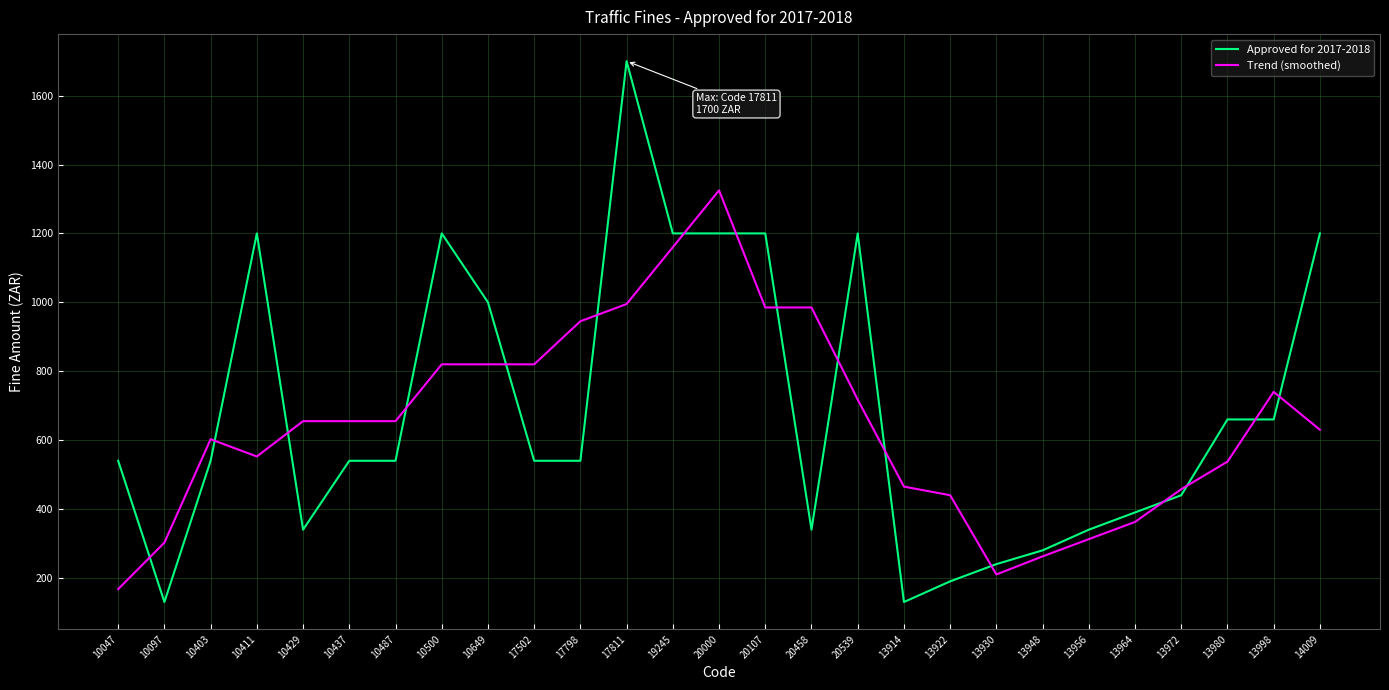

Reading left to right, what are all the values shown in this chart?

Approved for 2017-2018: 10047=540.0	10097=130.0	10403=540.0	10411=1200.0	10429=340.0	10437=540.0	10487=540.0	10500=1200.0	10649=1000.0	17502=540.0	17798=540.0	17811=1700.0	19245=1200.0	20000=1200.0	20107=1200.0	20458=340.0	20539=1200.0	13914=130.0	13922=190.0	13930=240.0	13948=280.0	13956=340.0	13964=390.0	13972=440.0	13980=660.0	13998=660.0	14009=1200.0
Trend (smoothed): 10047=167.5	10097=302.5	10403=602.5	10411=552.5	10429=655.0	10437=655.0	10487=655.0	10500=820.0	10649=820.0	17502=820.0	17798=945.0	17811=995.0	19245=1160.0	20000=1325.0	20107=985.0	20458=985.0	20539=717.5	13914=465.0	13922=440.0	13930=210.0	13948=262.5	13956=312.5	13964=362.5	13972=457.5	13980=537.5	13998=740.0	14009=630.0